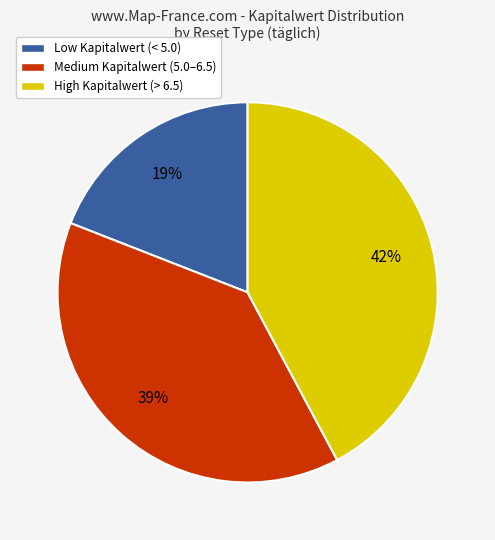

The High Kapitalwert (> 6.5) slice represents 28% of the pie. True or false?

False